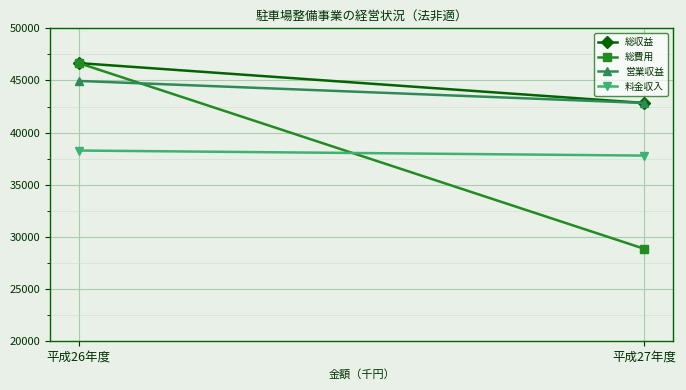

List the labels in order of 料金収入 value, smallest first.

平成27年度, 平成26年度